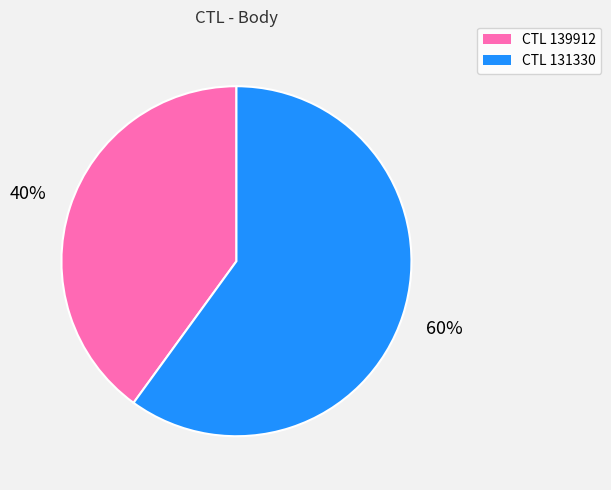

To the nearest percent, what is the difference between the largest and smallest slice percentages?

20%